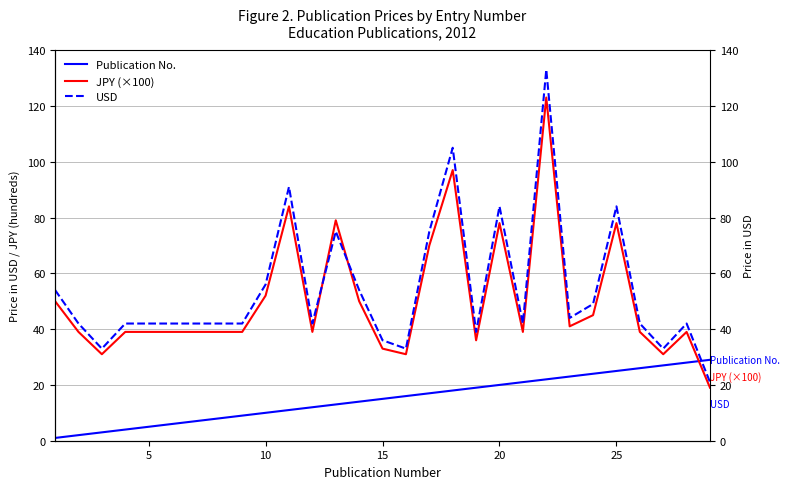

True or false: JPY (×100) and USD intersect in this chart.

True